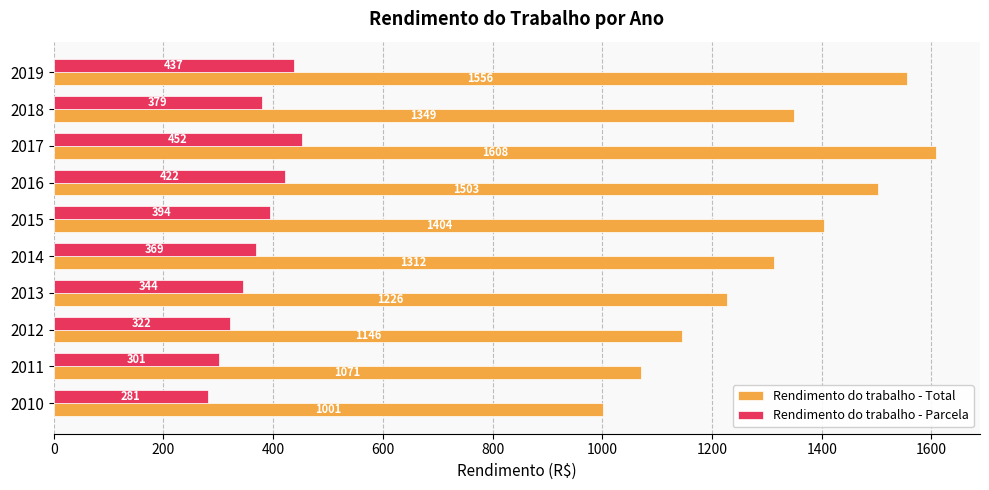

What is the maximum value shown in the chart?

1608.1